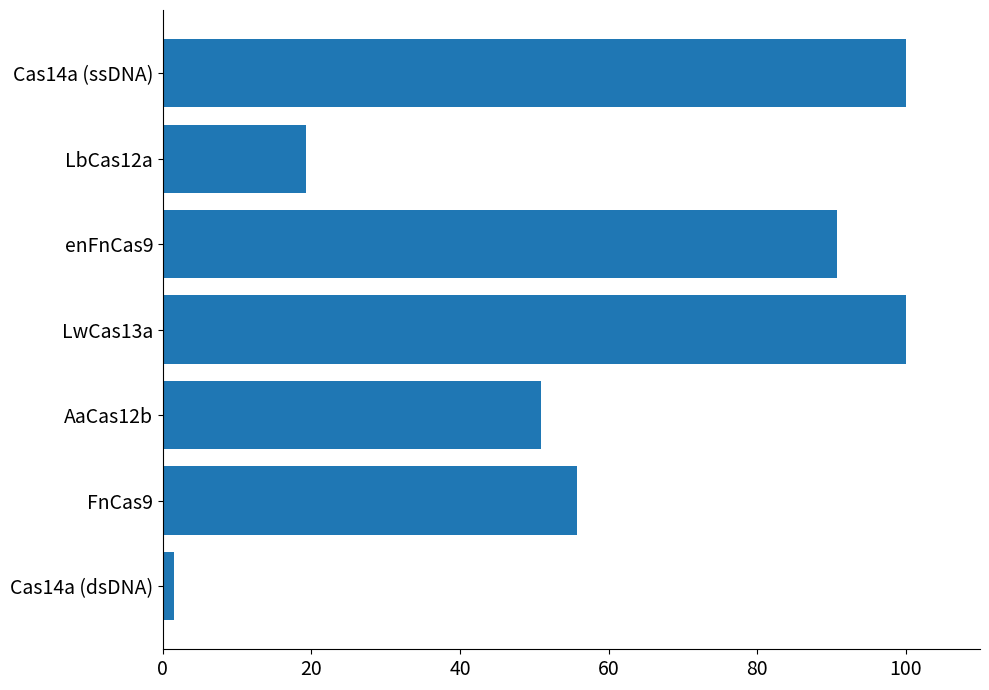

Count the number of values greater than 55.

4